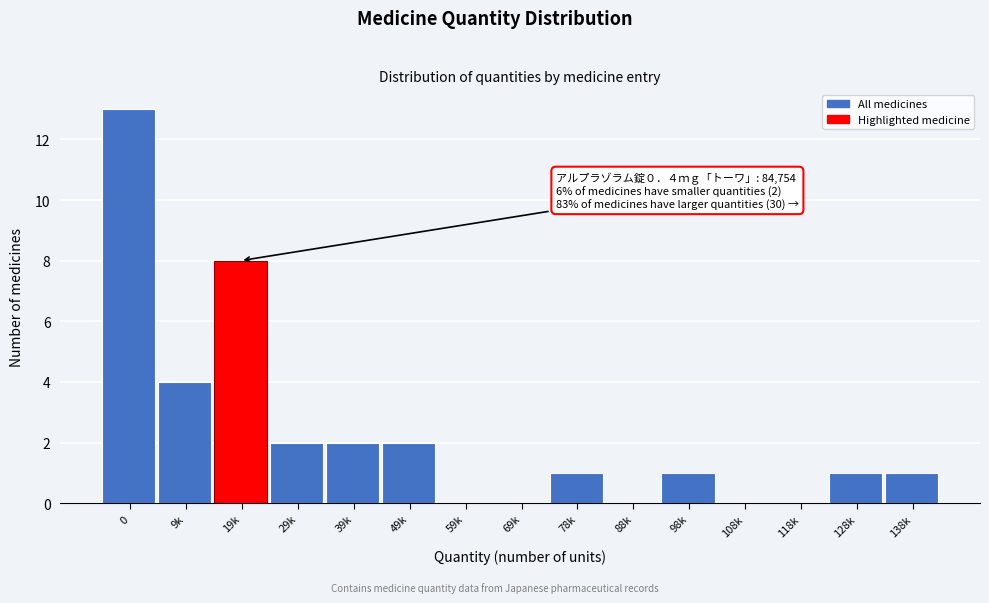

Reading left to right, extract all data points from this chart.

0=13	9k=4	19k=8	29k=2	39k=2	49k=2	59k=0	69k=0	78k=1	88k=0	98k=1	108k=0	118k=0	128k=1	138k=1